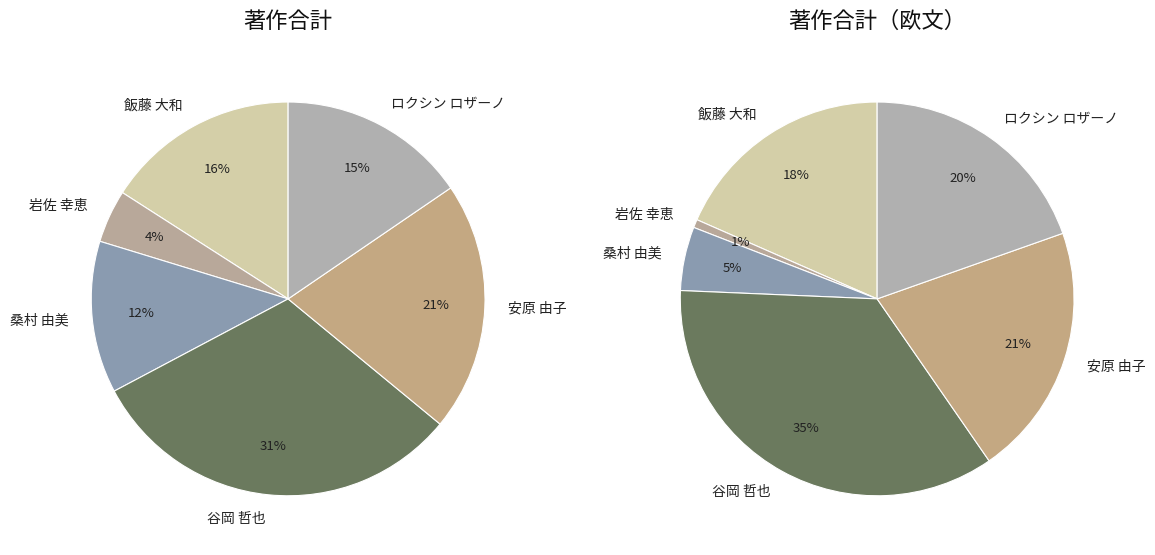

The 桑村 由美 slice represents 1% of the pie. True or false?

False